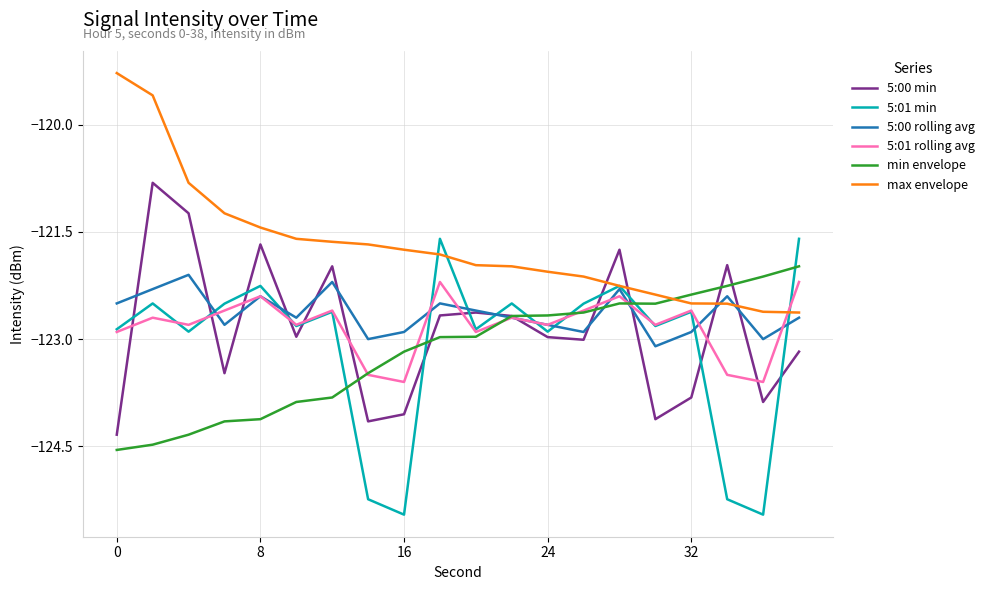

What is the highest value of the 5:00 min series?

-120.8